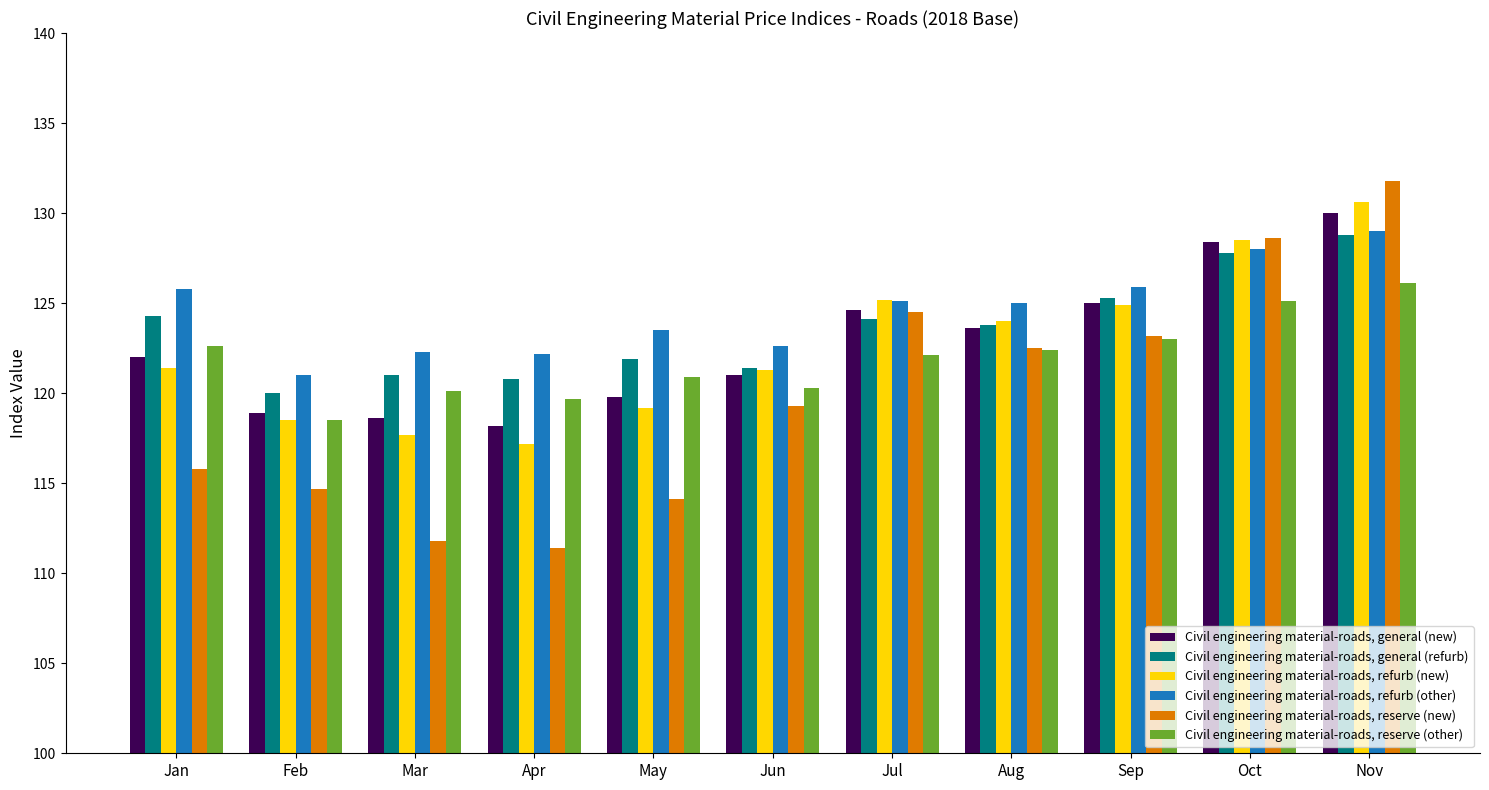

What is the sum of the Civil engineering material-roads, reserve (other) values at Jan and Jul?

244.7